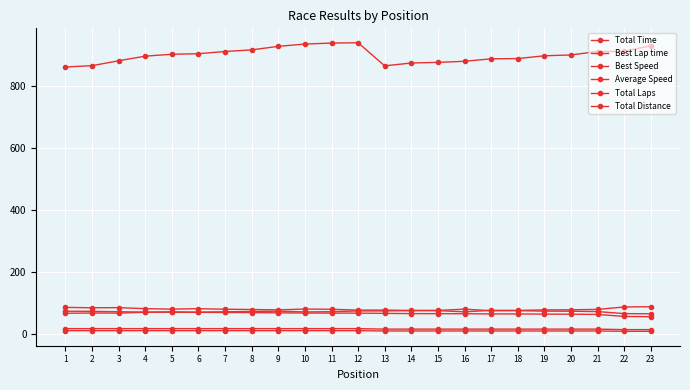

The Best Speed series shows 79.1 at 8. True or false?

True